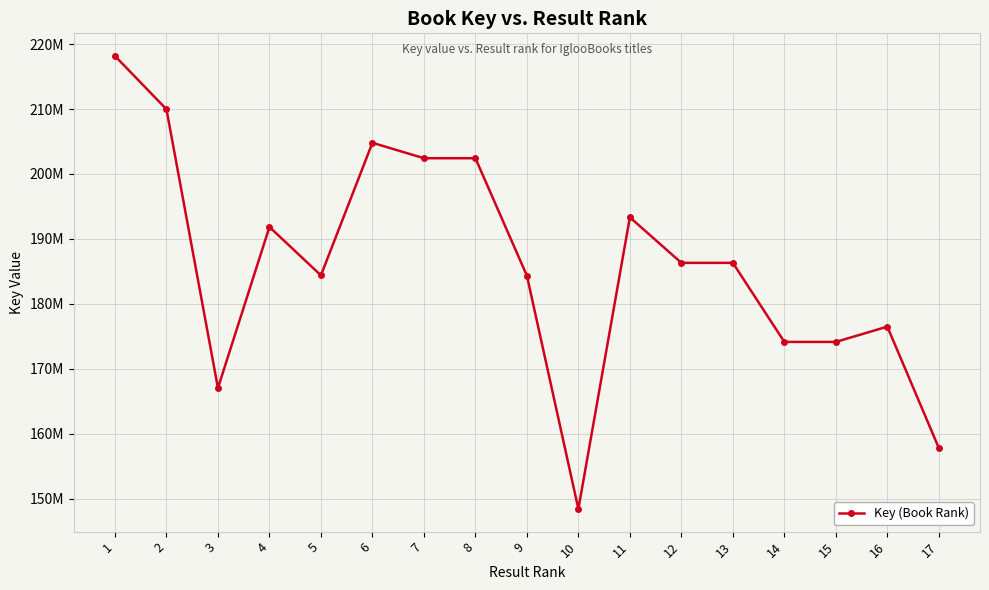

How many points are lower than both their immediate neighbors (excluding endpoints)?

5